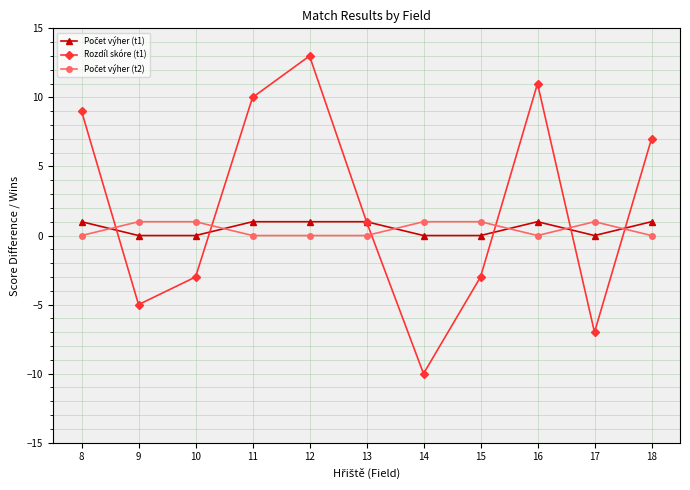

At which category is the sum across all series the highest?

12